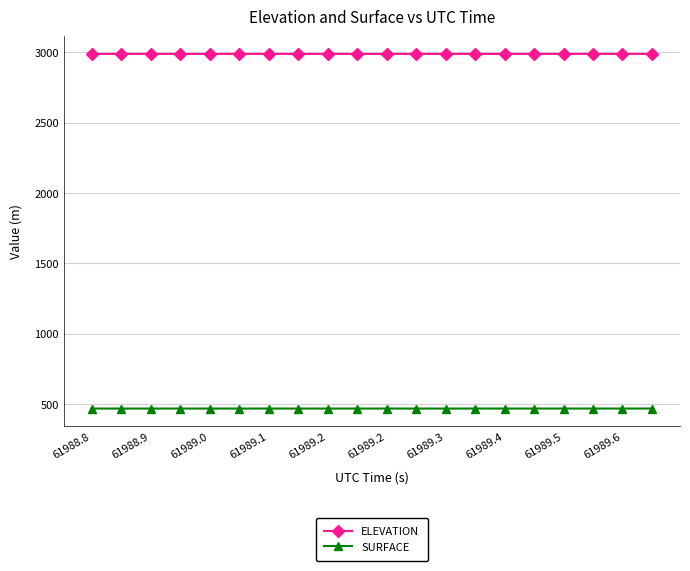

What is the sum of all ELEVATION values?

59767.6